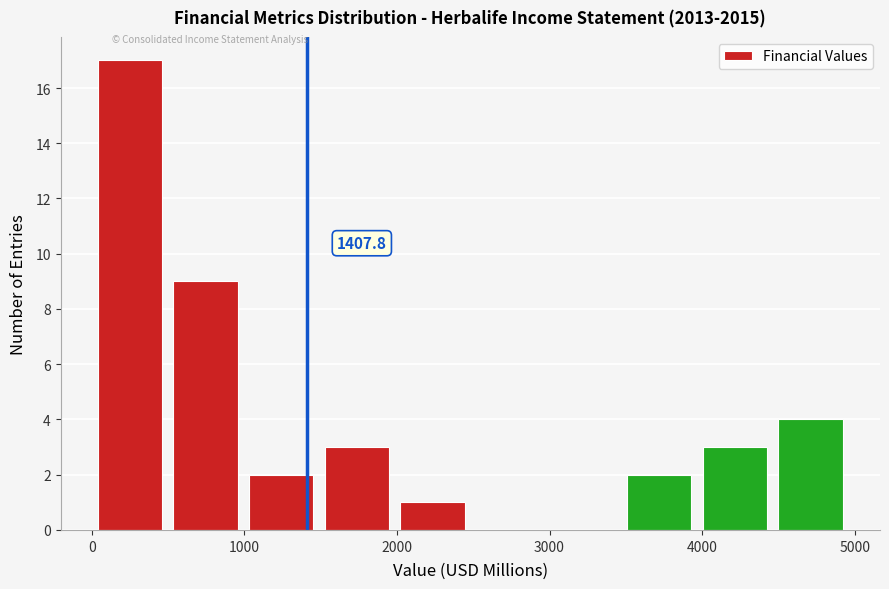

Which range on the x-axis has the tallest bar?

0 to 500